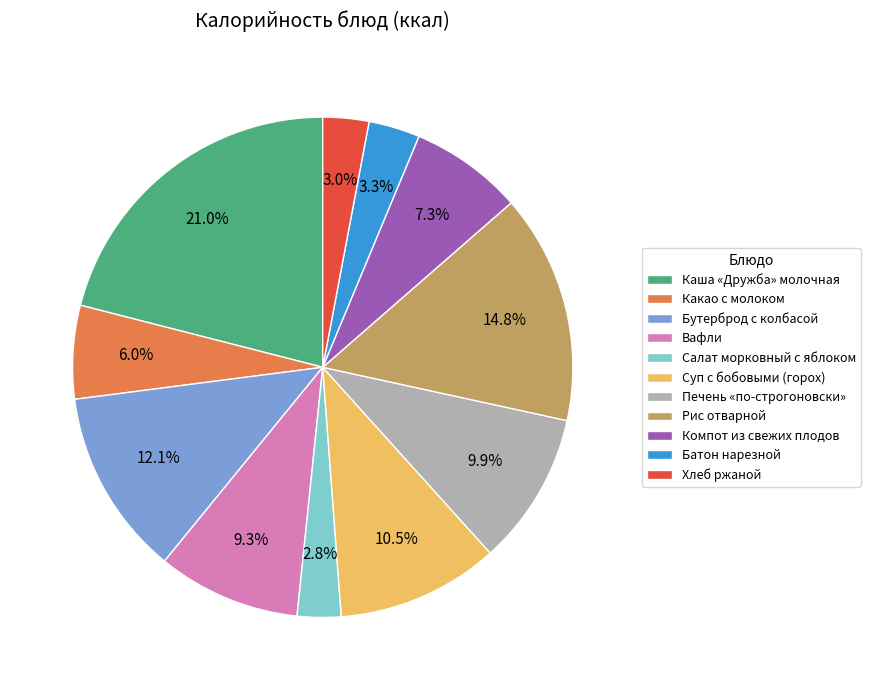

What percentage is NOT represented by Каша «Дружба» молочная?

79.0%